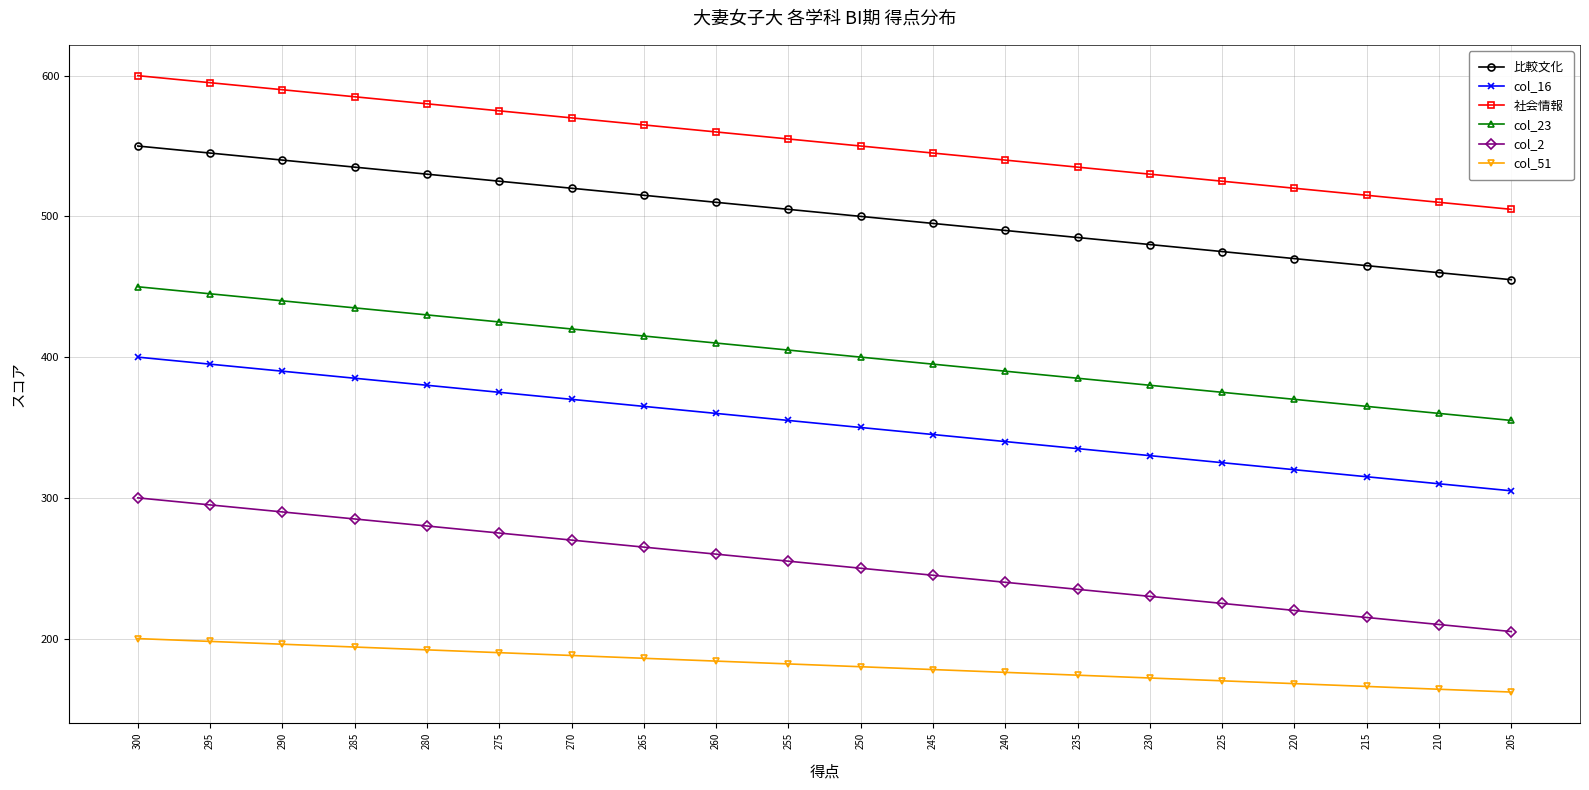

Reading left to right, transcribe all the data shown in this chart.

比較文化: 300=550	295=545	290=540	285=535	280=530	275=525	270=520	265=515	260=510	255=505	250=500	245=495	240=490	235=485	230=480	225=475	220=470	215=465	210=460	205=455
col_16: 300=400	295=395	290=390	285=385	280=380	275=375	270=370	265=365	260=360	255=355	250=350	245=345	240=340	235=335	230=330	225=325	220=320	215=315	210=310	205=305
社会情報: 300=600	295=595	290=590	285=585	280=580	275=575	270=570	265=565	260=560	255=555	250=550	245=545	240=540	235=535	230=530	225=525	220=520	215=515	210=510	205=505
col_23: 300=450	295=445	290=440	285=435	280=430	275=425	270=420	265=415	260=410	255=405	250=400	245=395	240=390	235=385	230=380	225=375	220=370	215=365	210=360	205=355
col_2: 300=300	295=295	290=290	285=285	280=280	275=275	270=270	265=265	260=260	255=255	250=250	245=245	240=240	235=235	230=230	225=225	220=220	215=215	210=210	205=205
col_51: 300=200	295=198	290=196	285=194	280=192	275=190	270=188	265=186	260=184	255=182	250=180	245=178	240=176	235=174	230=172	225=170	220=168	215=166	210=164	205=162